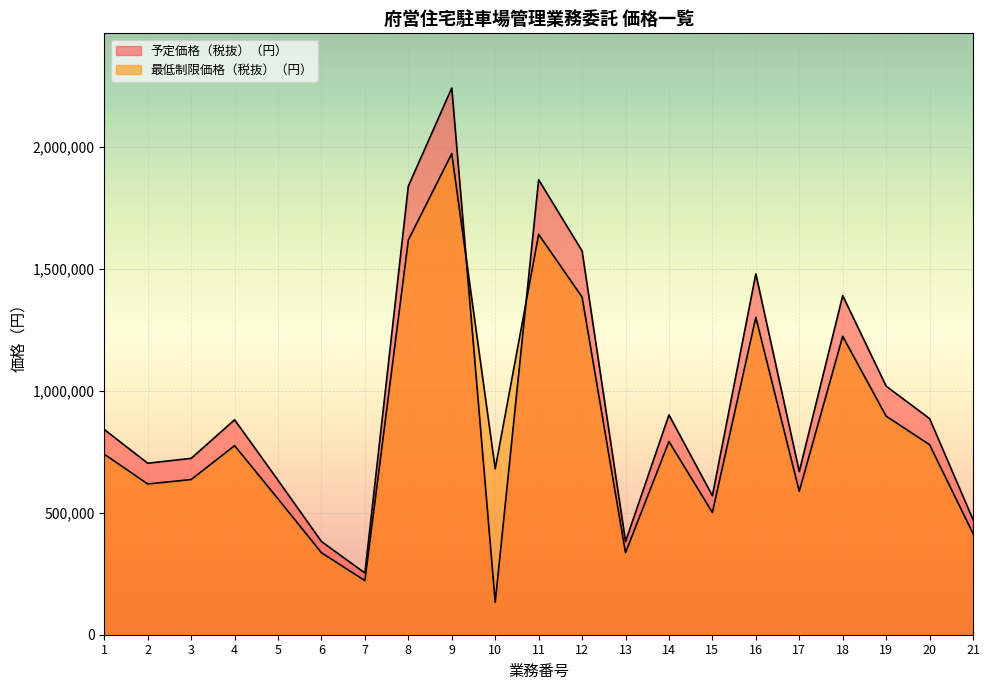

Count the number of data series in this chart.

2